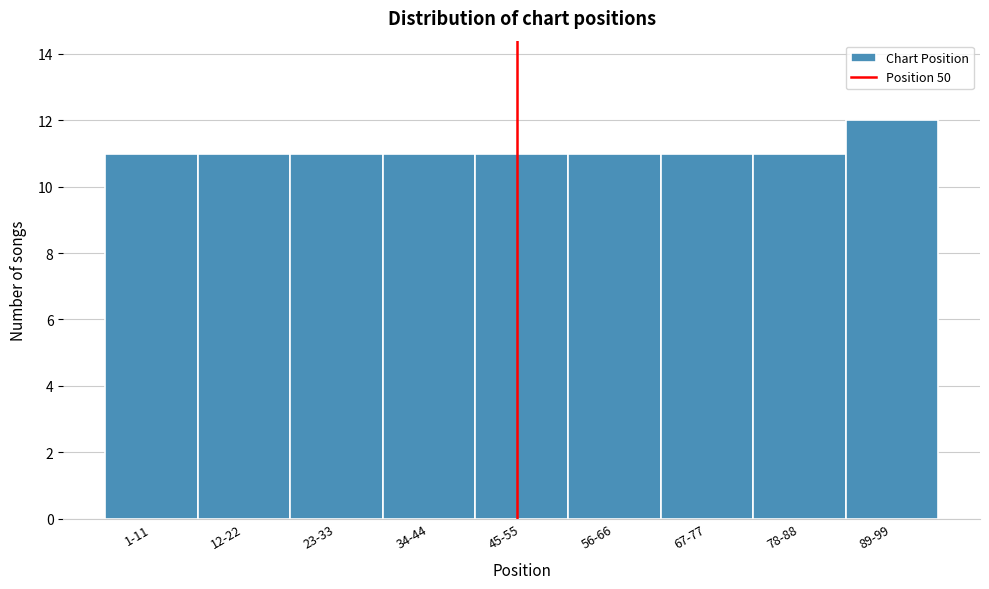

Reading left to right, what are all the values shown in this chart?

1-11=11	12-22=11	23-33=11	34-44=11	45-55=11	56-66=11	67-77=11	78-88=11	89-99=12